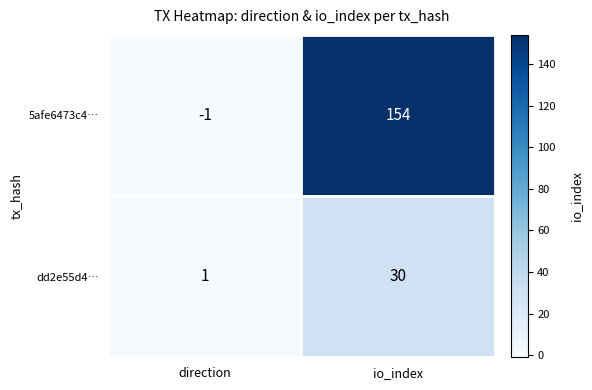

Reading left to right, transcribe all the data shown in this chart.

5afe6473c4…: -1	154
dd2e55d4…: 1	30